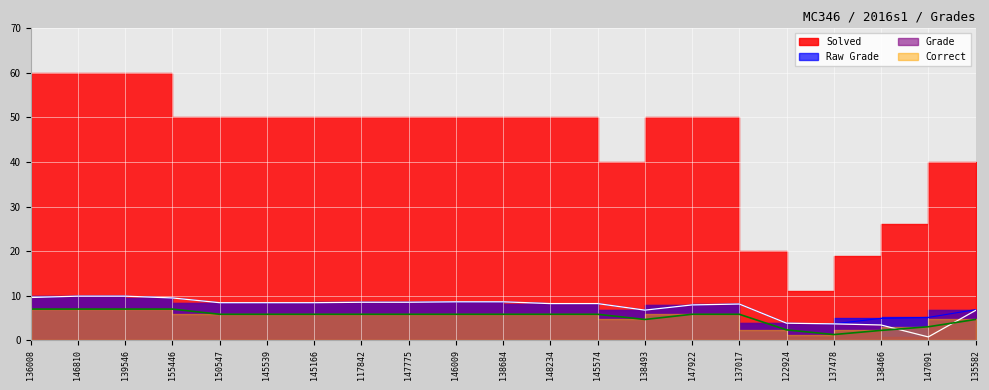

What is the approximate value of Correct at 147922?

5.8